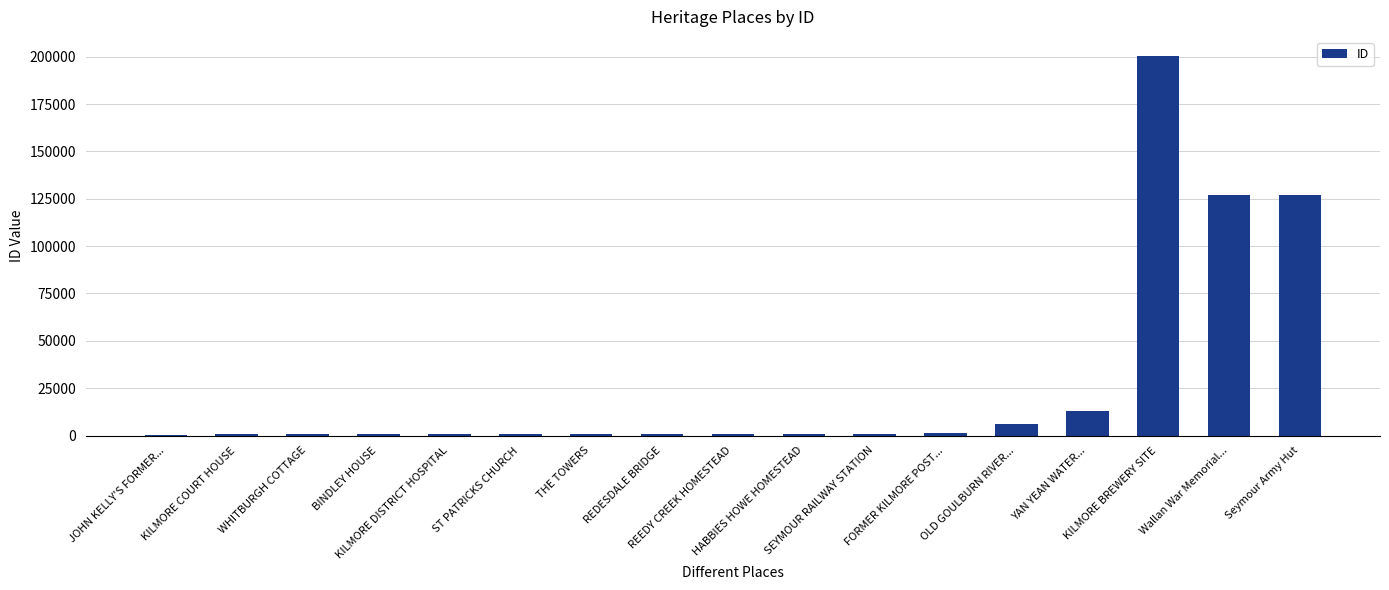

Which label corresponds to the largest value in the chart?

KILMORE BREWERY SITE